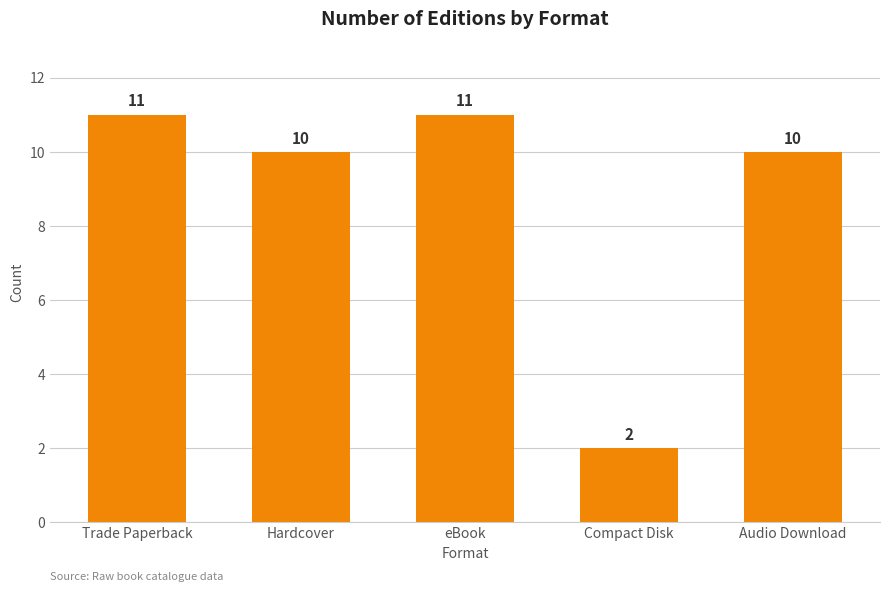

What position from the left is Hardcover?

2